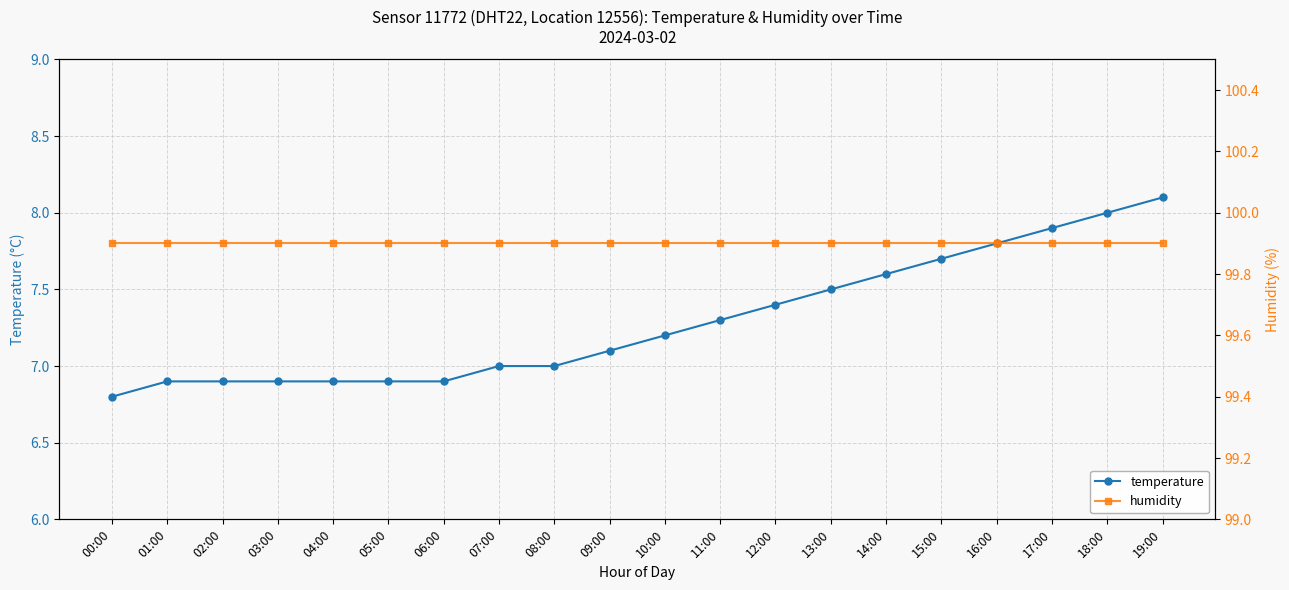

What is the greatest value displayed?

99.9